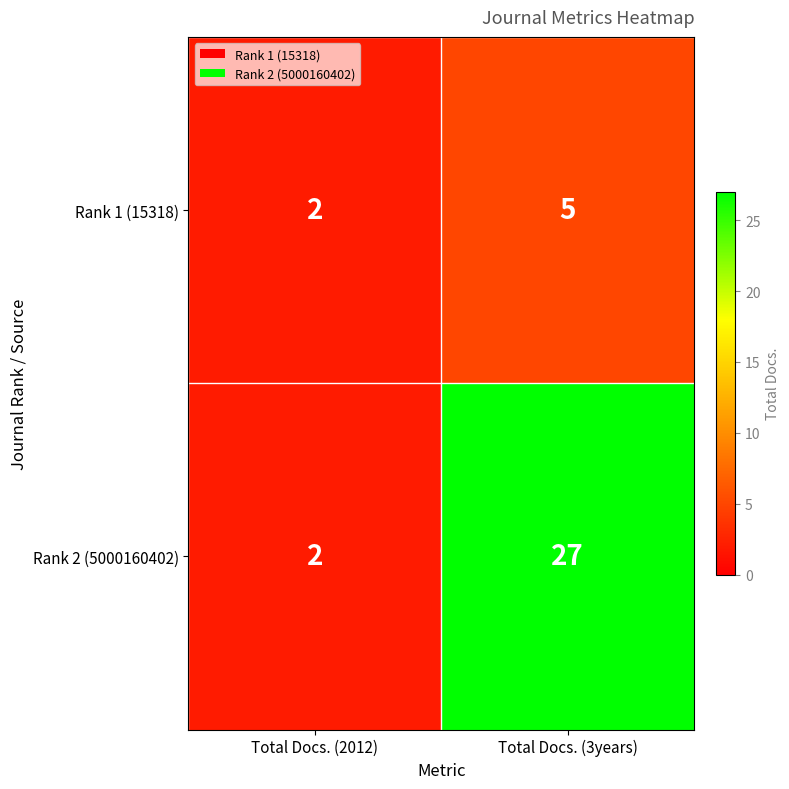

How many distinct data groups are displayed?

2